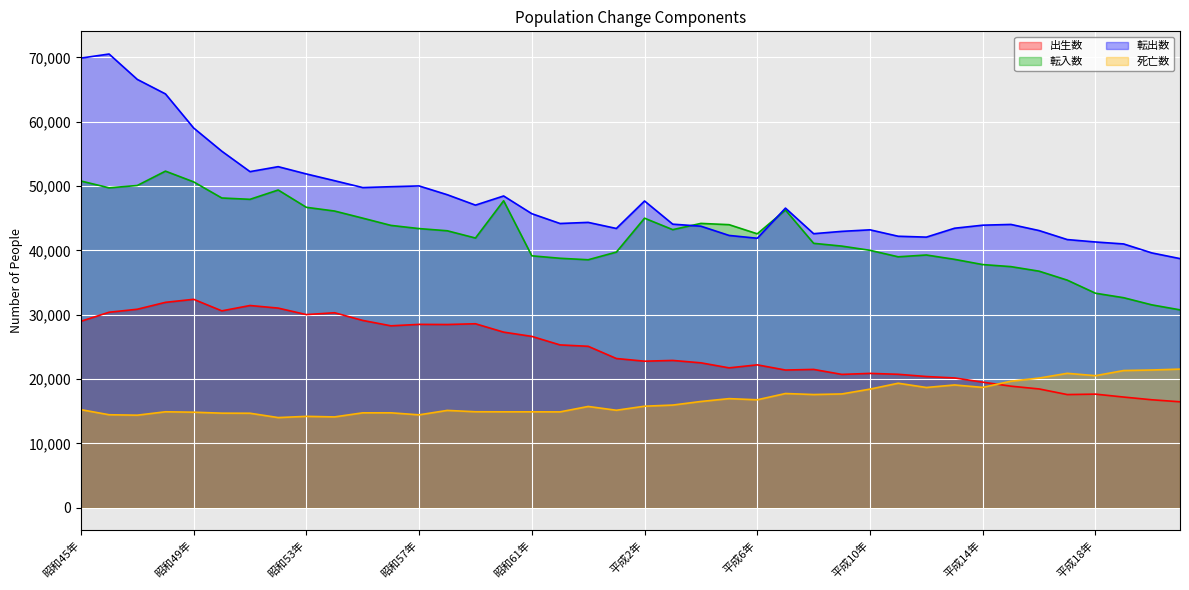

Is it true that 転出数 equals 63262 at 平成11年?

False